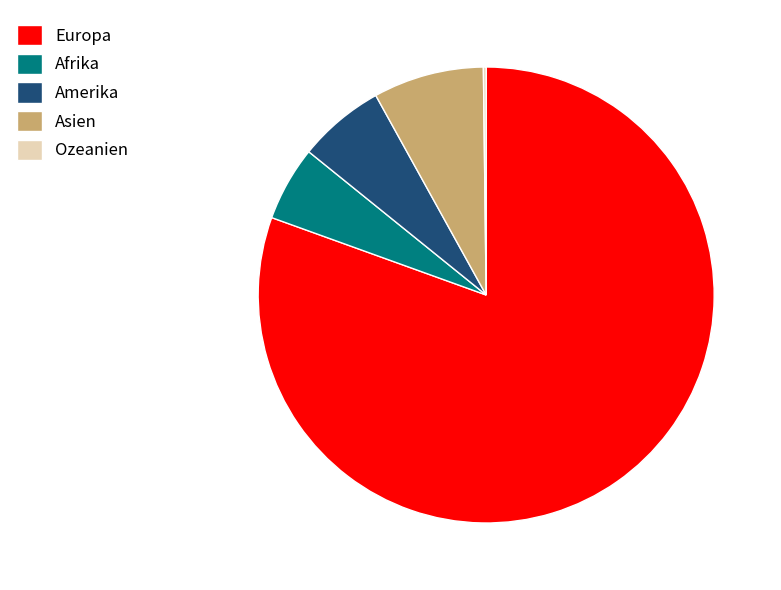

Which slice is the largest?

Europa